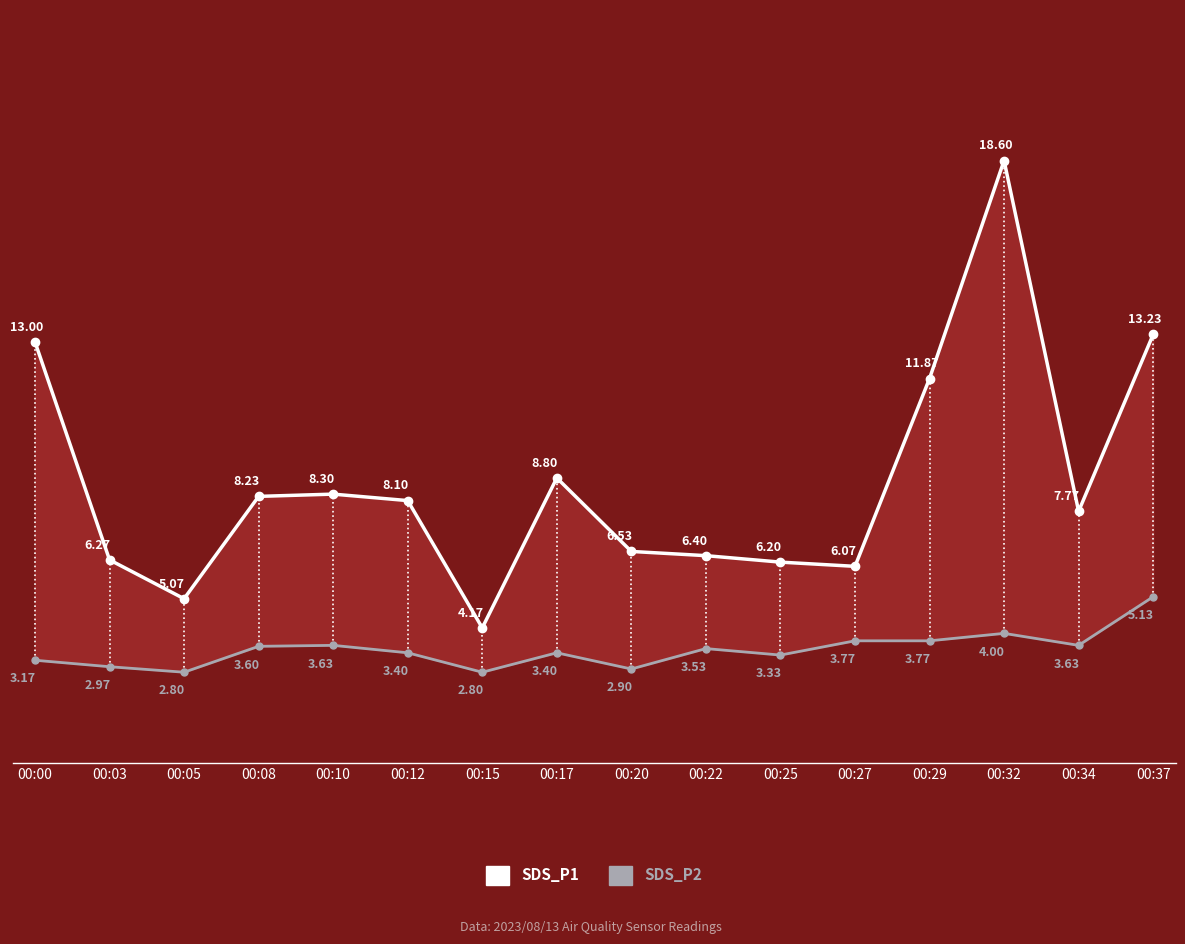

True or false: SDS_P1 and SDS_P2 intersect in this chart.

False